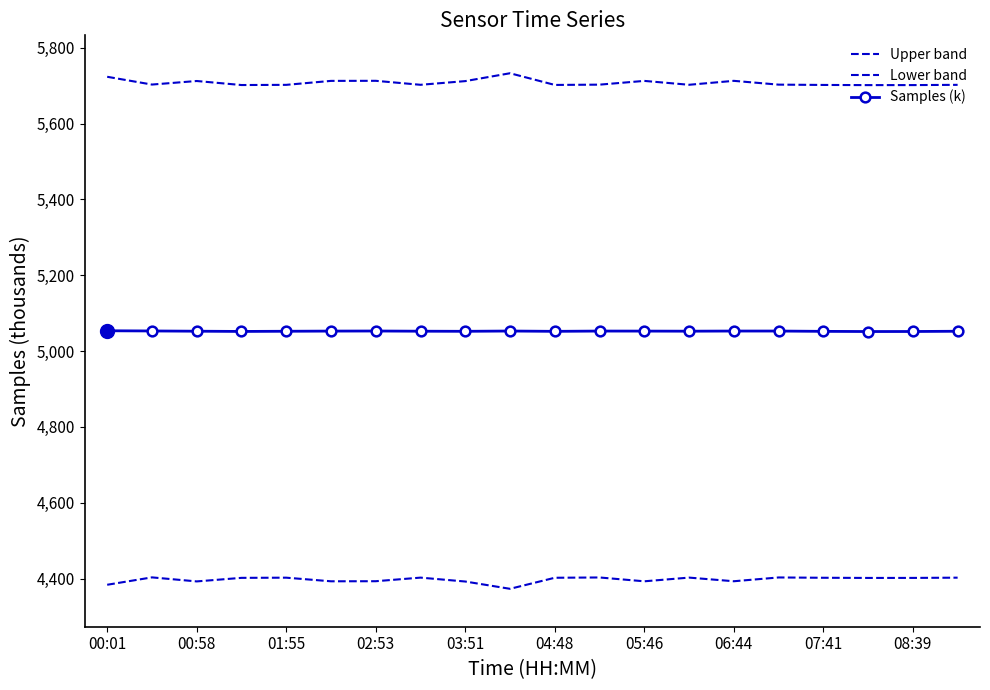

How many lines are shown in the chart?

3